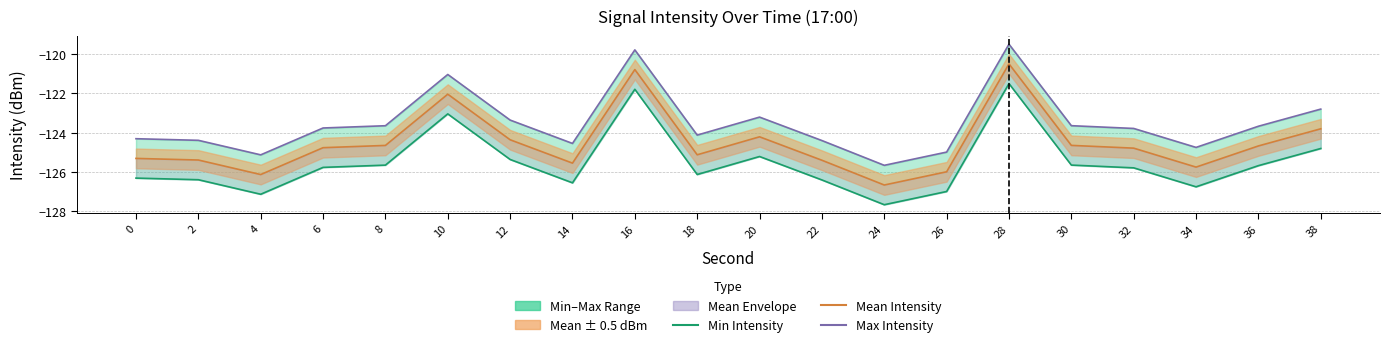

At which label is Min Intensity closest to -124?

38